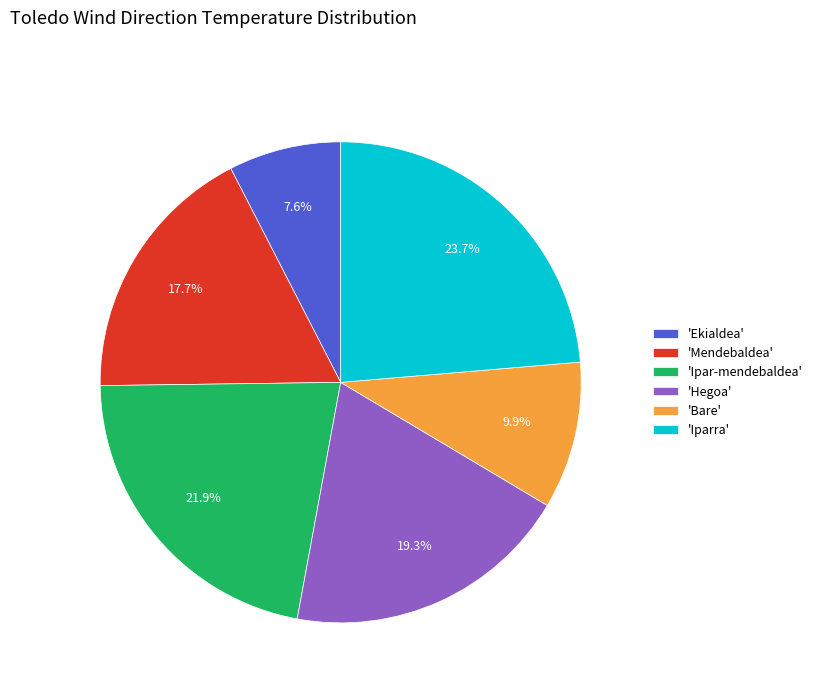

Count the number of slices in the pie.

6